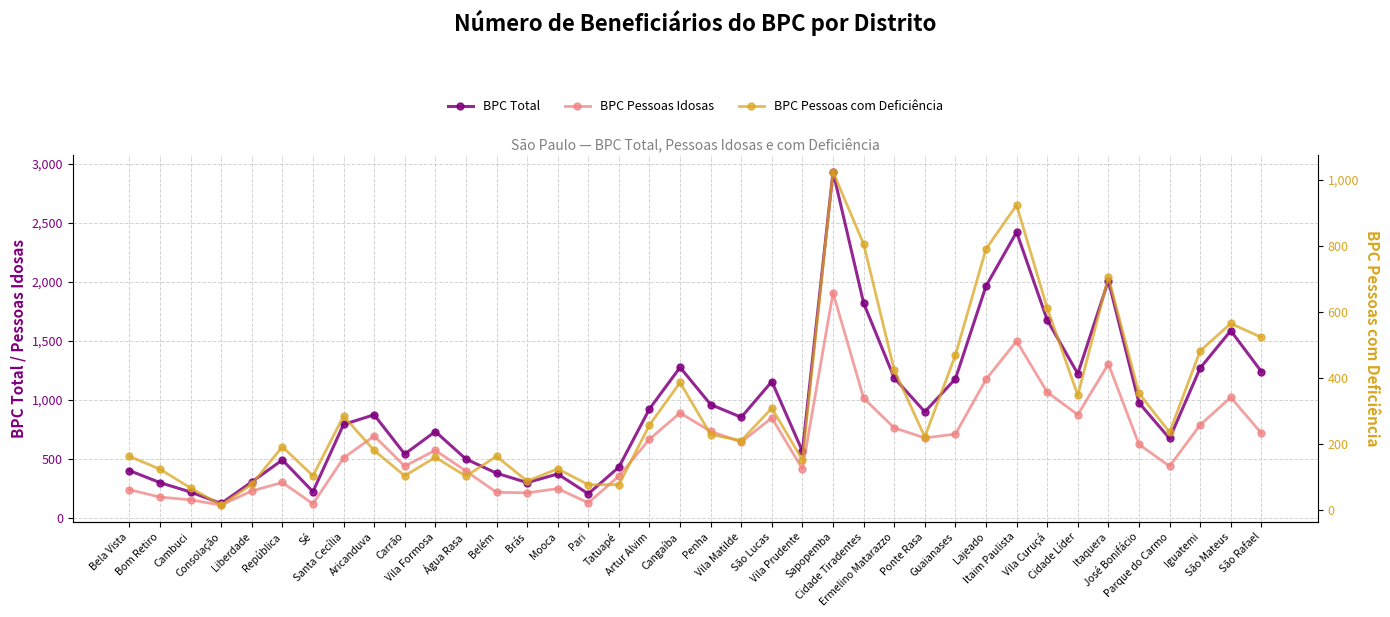

Reading left to right, transcribe all the data shown in this chart.

BPC Total: Bela Vista=399	Bom Retiro=297	Cambuci=217	Consolação=120	Liberdade=303	República=489	Sé=220	Santa Cecília=790	Aricanduva=872	Carrão=539	Vila Formosa=730	Água Rasa=497	Belém=377	Brás=297	Mooca=370	Pari=202	Tatuapé=428	Artur Alvim=922	Cangaíba=1274	Penha=959	Vila Matilde=851	São Lucas=1154	Vila Prudente=563	Sapopemba=2932	Cidade Tiradentes=1819	Ermelino Matarazzo=1185	Ponte Rasa=897	Guaianases=1177	Lajeado=1963	Itaim Paulista=2421	Vila Curuçá=1676	Cidade Líder=1220	Itaquera=2009	José Bonifácio=974	Parque do Carmo=671	Iguatemi=1268	São Mateus=1585	São Rafael=1239
BPC Pessoas Idosas: Bela Vista=237	Bom Retiro=174	Cambuci=151	Consolação=106	Liberdade=226	República=298	Sé=117	Santa Cecília=506	Aricanduva=692	Carrão=436	Vila Formosa=571	Água Rasa=395	Belém=215	Brás=210	Mooca=246	Pari=126	Tatuapé=352	Artur Alvim=665	Cangaíba=888	Penha=731	Vila Matilde=641	São Lucas=846	Vila Prudente=412	Sapopemba=1907	Cidade Tiradentes=1013	Ermelino Matarazzo=761	Ponte Rasa=676	Guaianases=708	Lajeado=1172	Itaim Paulista=1497	Vila Curuçá=1064	Cidade Líder=873	Itaquera=1303	José Bonifácio=621	Parque do Carmo=436	Iguatemi=786	São Mateus=1020	São Rafael=716
BPC Pessoas com Deficiência: Bela Vista=162	Bom Retiro=123	Cambuci=66	Consolação=14	Liberdade=77	República=191	Sé=103	Santa Cecília=284	Aricanduva=180	Carrão=103	Vila Formosa=159	Água Rasa=102	Belém=162	Brás=87	Mooca=124	Pari=76	Tatuapé=76	Artur Alvim=257	Cangaíba=386	Penha=228	Vila Matilde=210	São Lucas=308	Vila Prudente=151	Sapopemba=1025	Cidade Tiradentes=806	Ermelino Matarazzo=424	Ponte Rasa=221	Guaianases=469	Lajeado=791	Itaim Paulista=924	Vila Curuçá=612	Cidade Líder=347	Itaquera=706	José Bonifácio=353	Parque do Carmo=235	Iguatemi=482	São Mateus=565	São Rafael=523